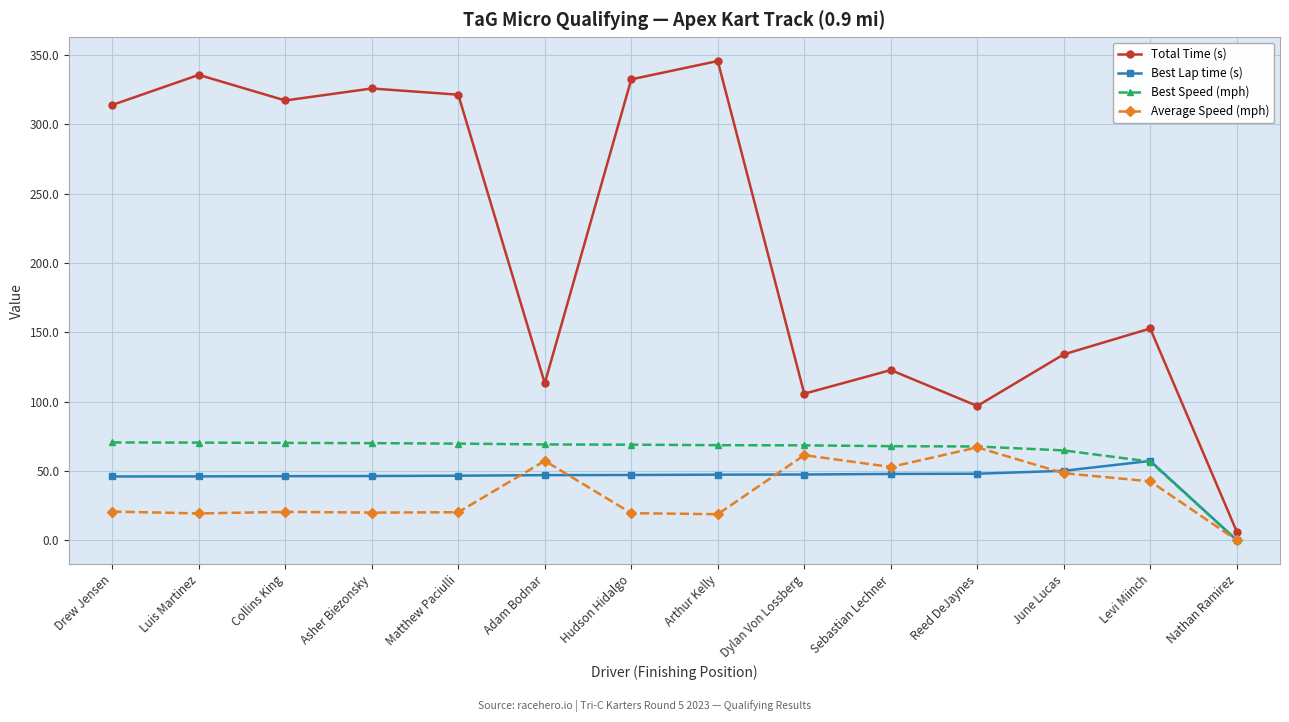

Read the Total Time (s) value at Asher Biezonsky.

325.8